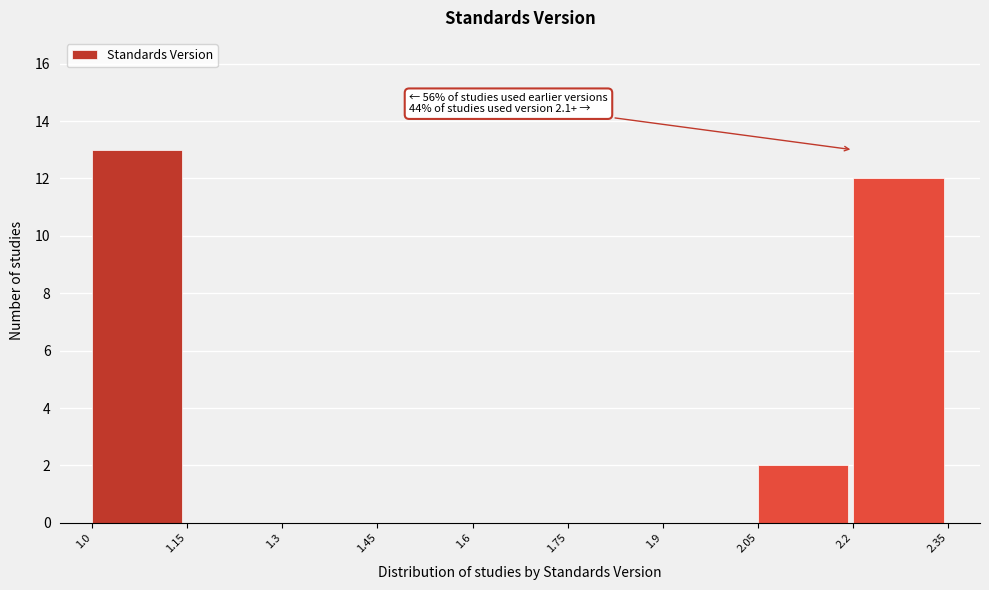

Over which range of the x-axis is the bar tallest?

1.0 to 1.15